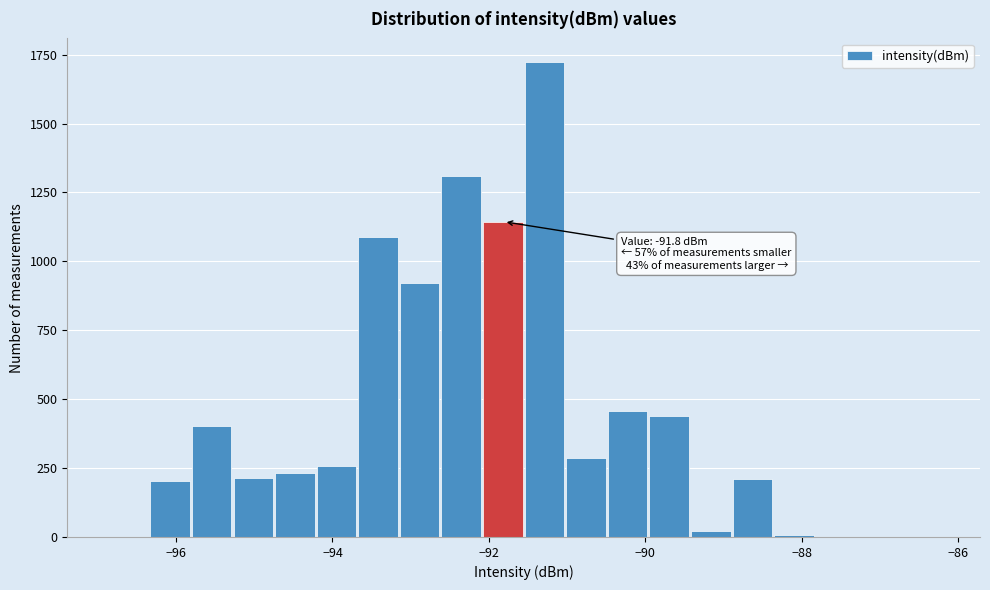

Around what value on the x-axis is the tallest bar? Give the approximate position of its centre, as read against the axis.

-91.2